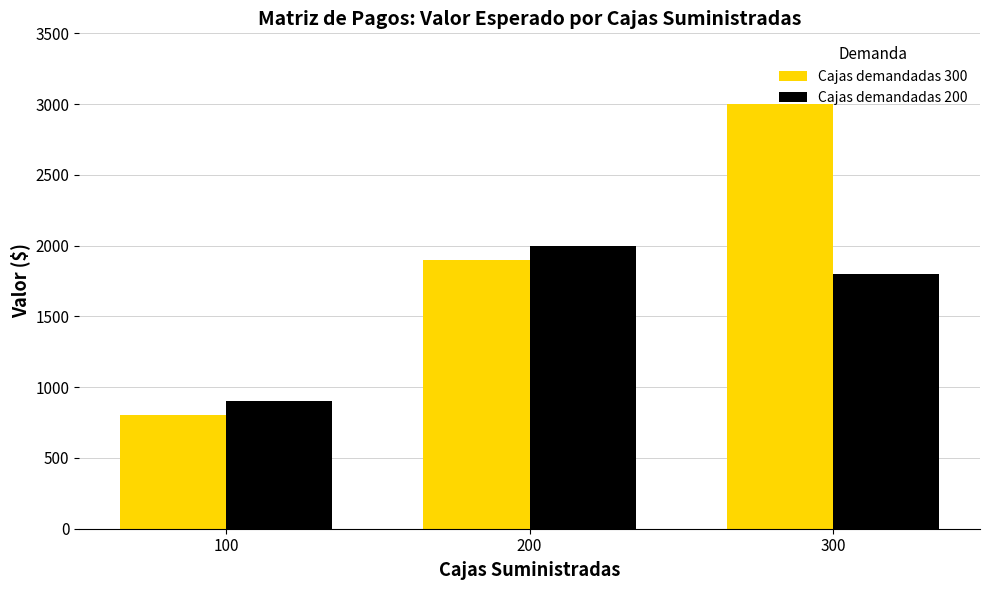

Count the number of data series in this chart.

2